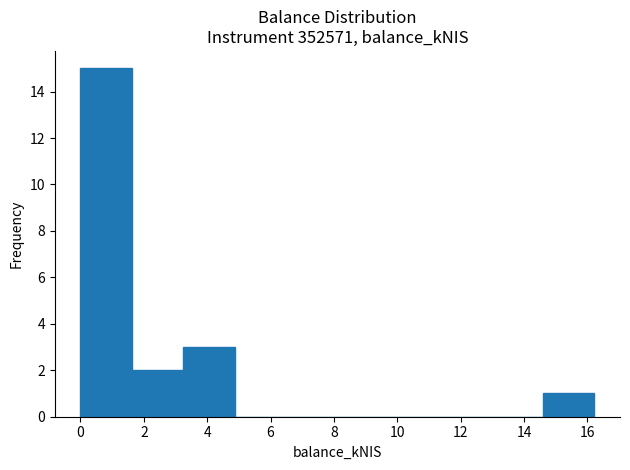

How tall is the bar that spans 1.6 to 3.2 on the x-axis? Neither the bar edges nor the heights are printed on the chart, so give them approximately, as read against the axes.

2